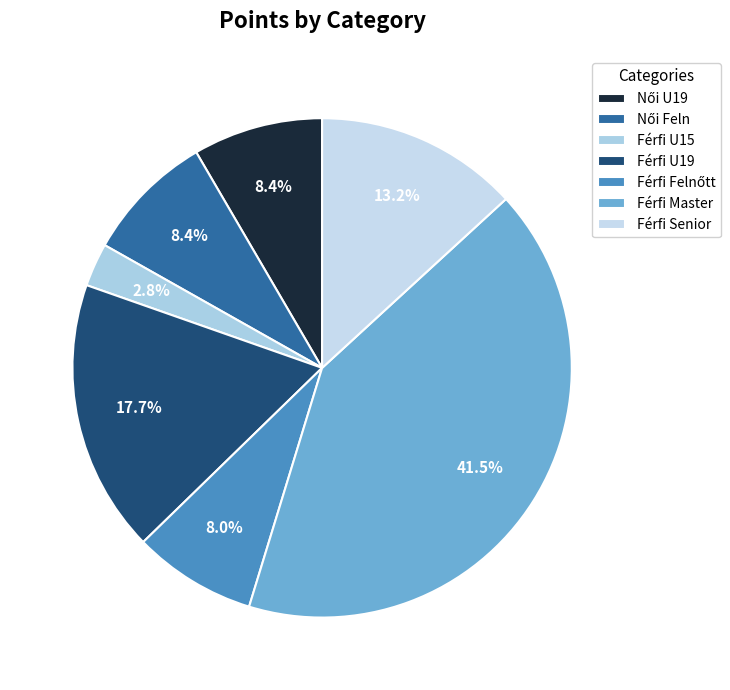

To the nearest percent, what is the difference between the largest and smallest slice percentages?

39%